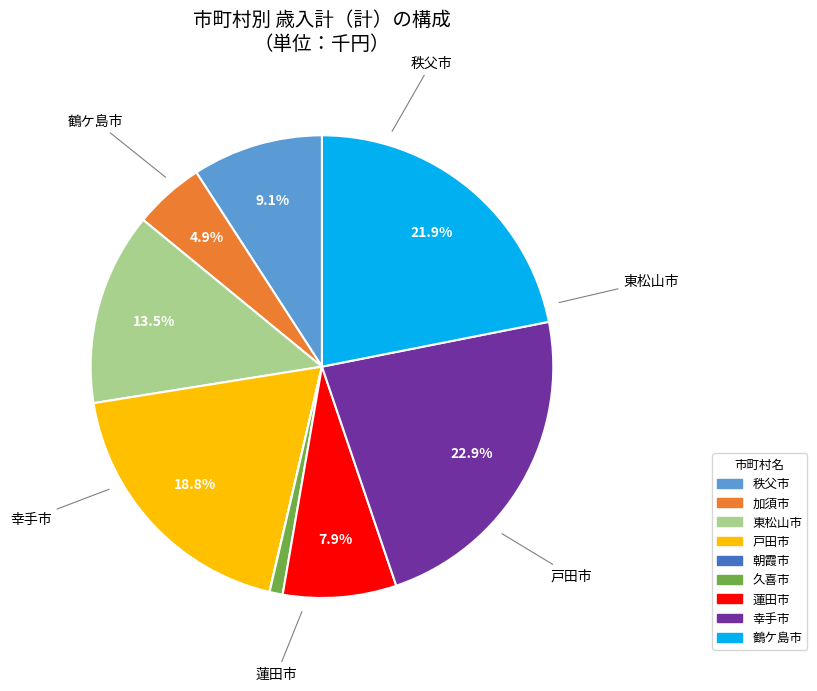

To the nearest percent, what portion does 久喜市 represent?

1%